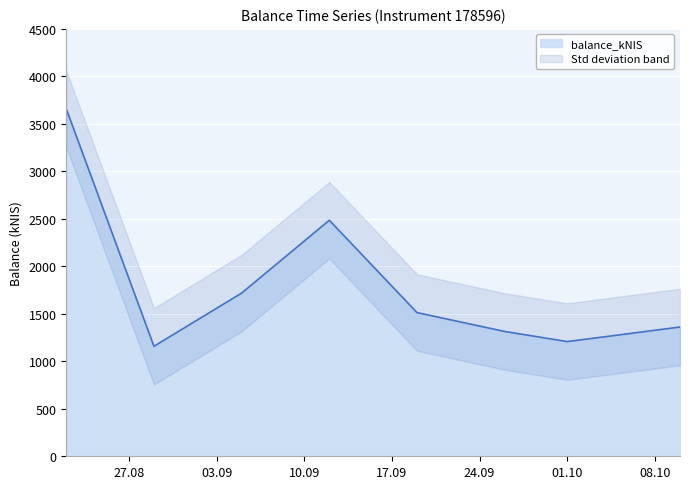

What is the sum of all values?

14414.3